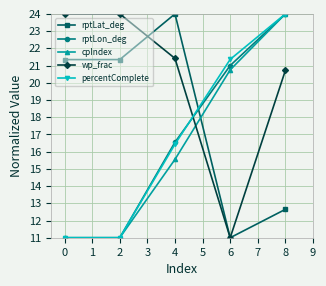

At which category is the sum across all series the highest?

8